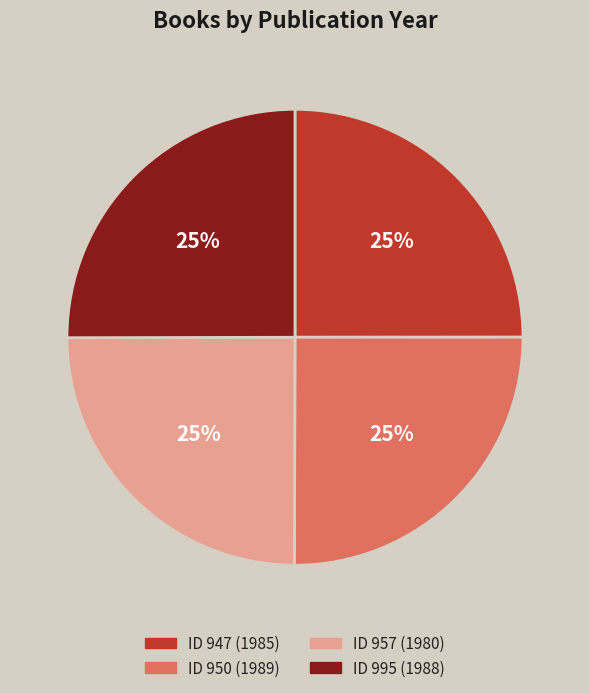

How many segments does this pie chart have?

4